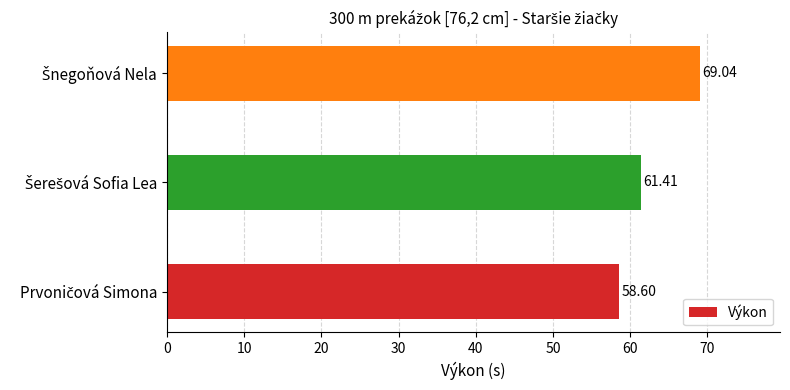

What is the average value?

63.0